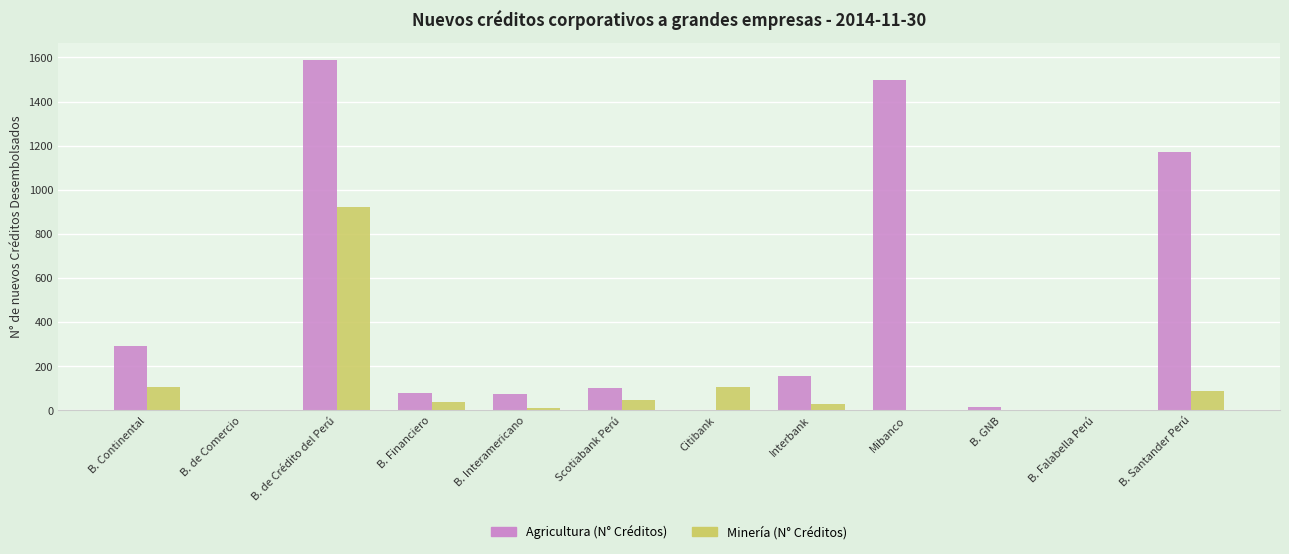

Where is Agricultura (N° Créditos) nearest to the value 794?

B. Santander Perú